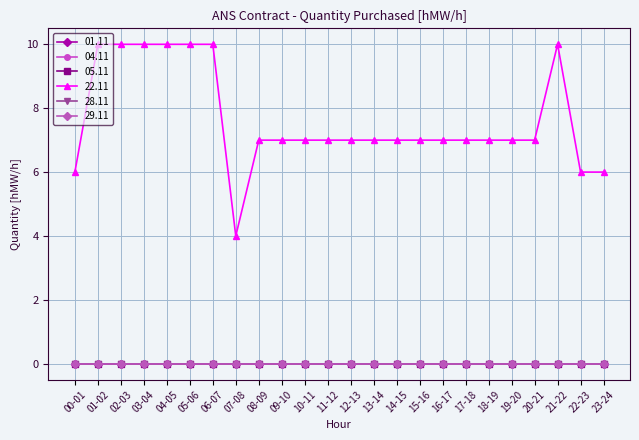

What is the difference between the second highest and minimum values in the 22.11 series?

6